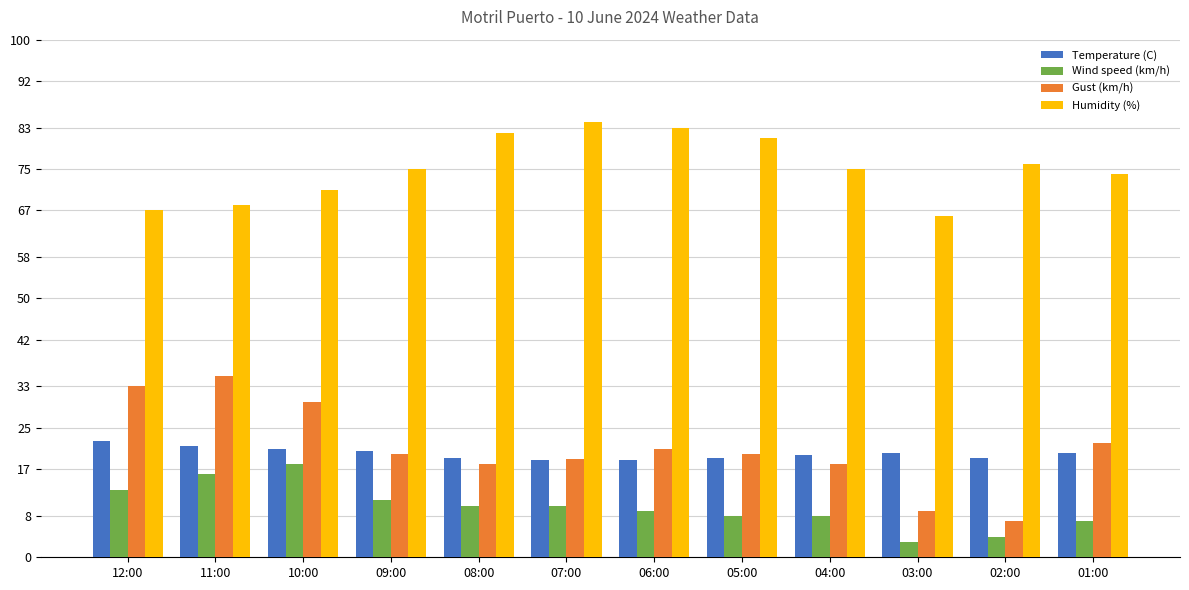

Are the bars horizontal?

No